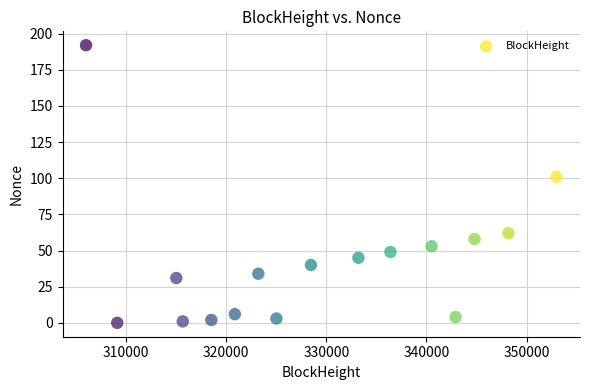

What is the range of Y values (max minus min)?

192